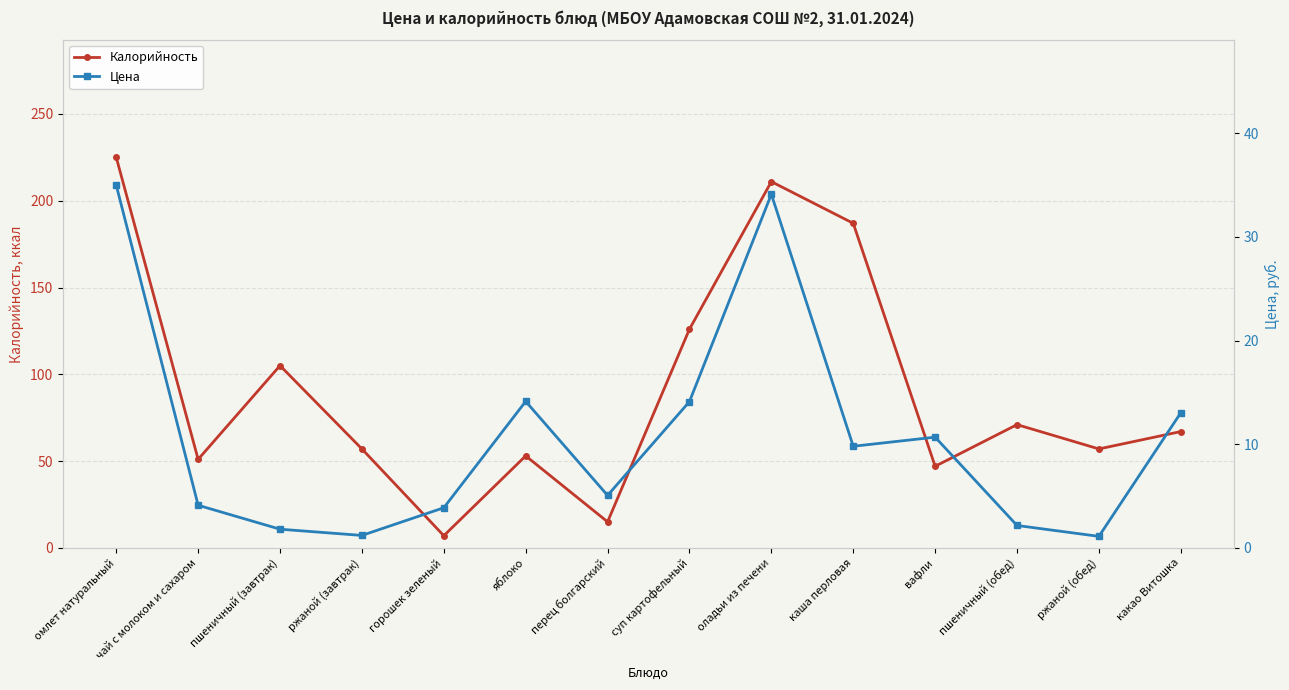

What are all the series names shown in the legend?

Калорийность, Цена